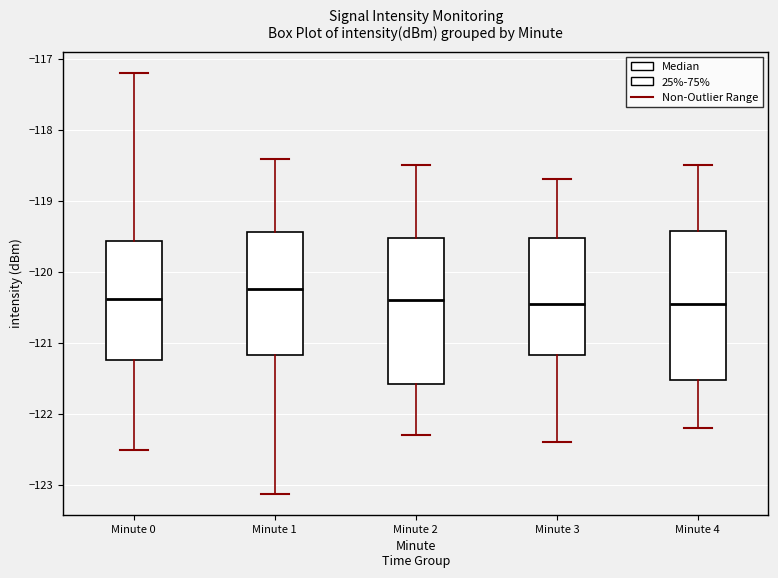

Reading left to right, read every box against the y-axis: the position of its median line, the range the box covers, and the ends of its whiskers. The values are not printed on the chart, so give them approximately, as read against the axis.

Minute 0: median -120.4, box -121.2 to -119.6, whiskers -122.5 to -117.2
Minute 1: median -120.2, box -121.2 to -119.4, whiskers -123.1 to -118.4
Minute 2: median -120.4, box -121.6 to -119.5, whiskers -122.3 to -118.5
Minute 3: median -120.4, box -121.2 to -119.5, whiskers -122.4 to -118.7
Minute 4: median -120.4, box -121.5 to -119.4, whiskers -122.2 to -118.5